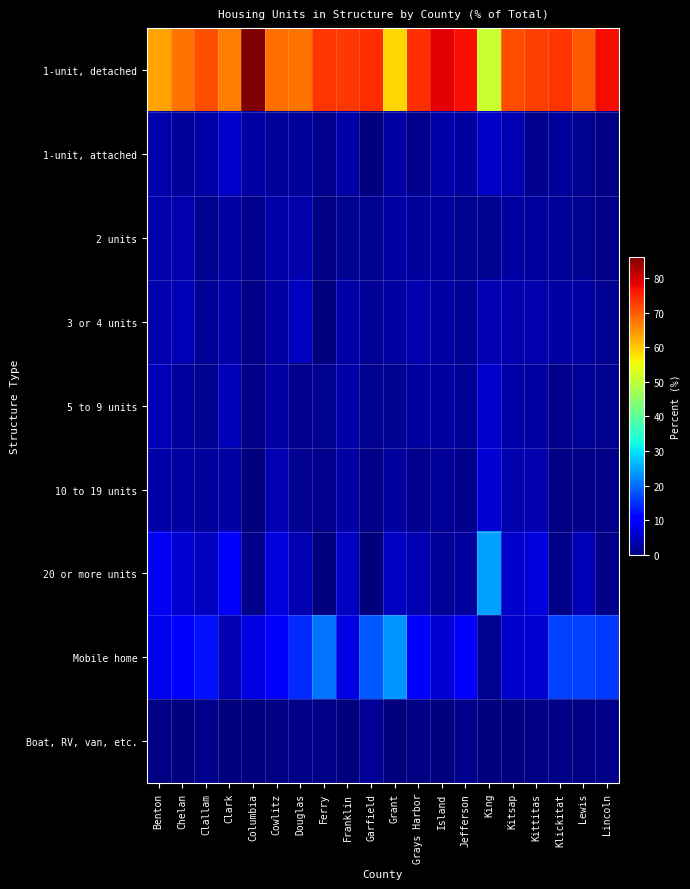

Which series has the largest total across all categories?

1-unit, detached